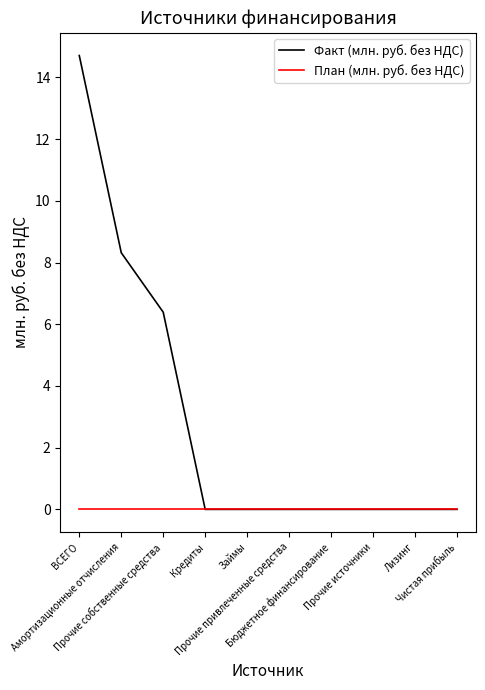

What are all the series names shown in the legend?

Факт (млн. руб. без НДС), План (млн. руб. без НДС)